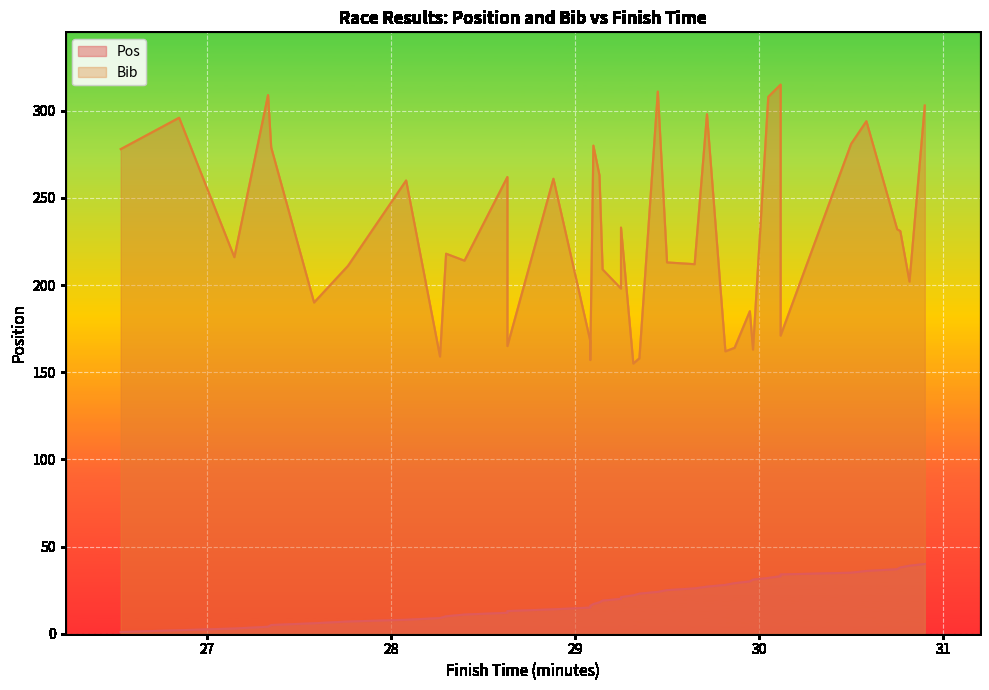

In Bib, how many points are higher than both neighbors (excluding endpoints)?

13